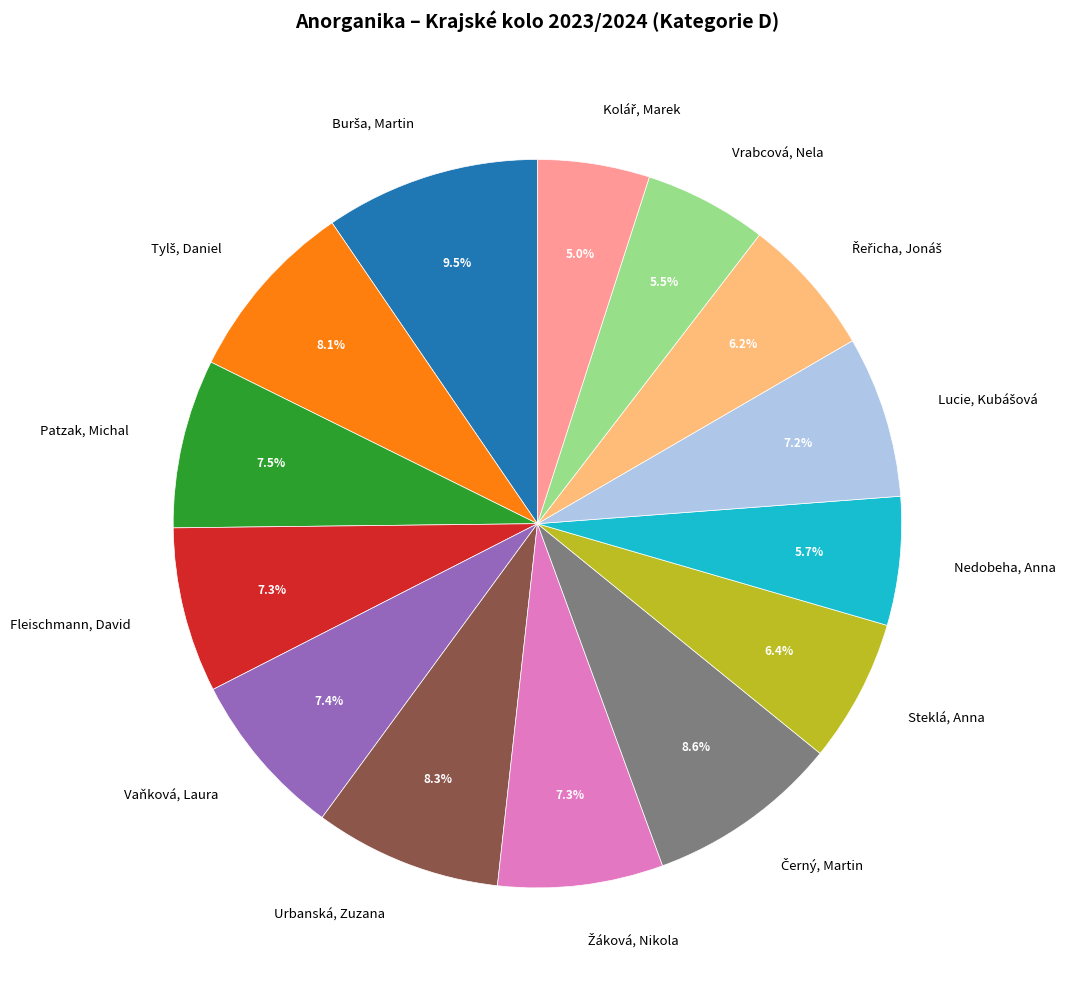

How many segments does this pie chart have?

14